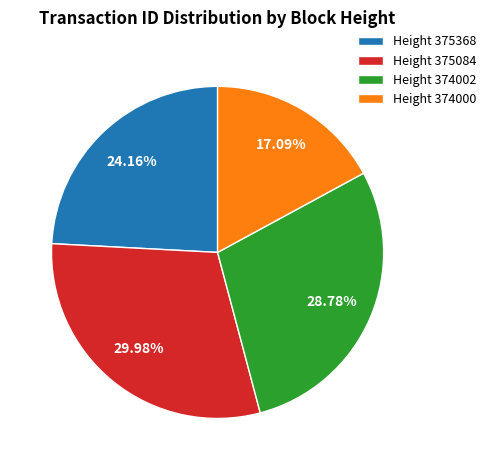

Does Height 375084 represent more than half of the total?

No